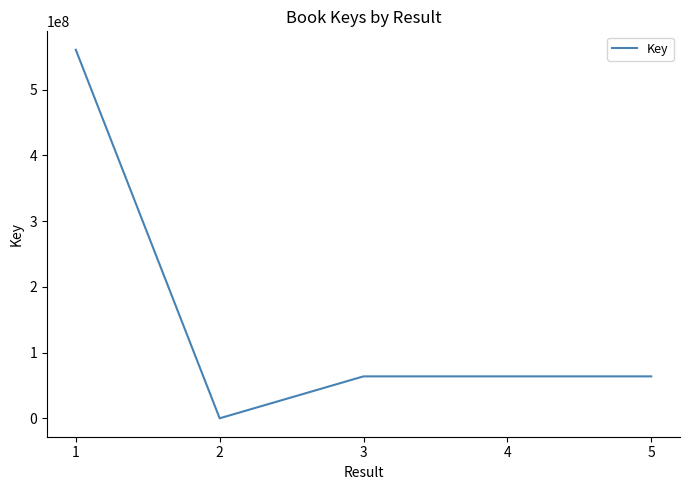

What is the change in value from 1 to 2?

-560771630